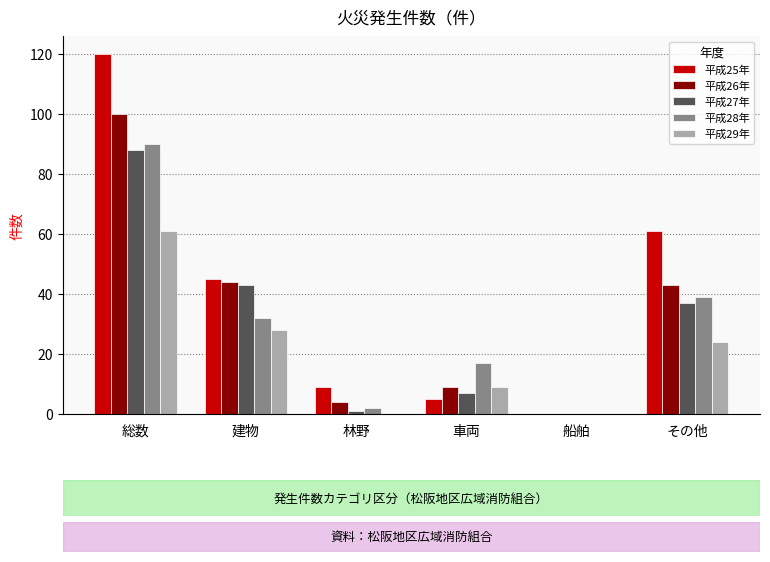

Between 総数 and その他, which series saw the biggest shift?

平成25年